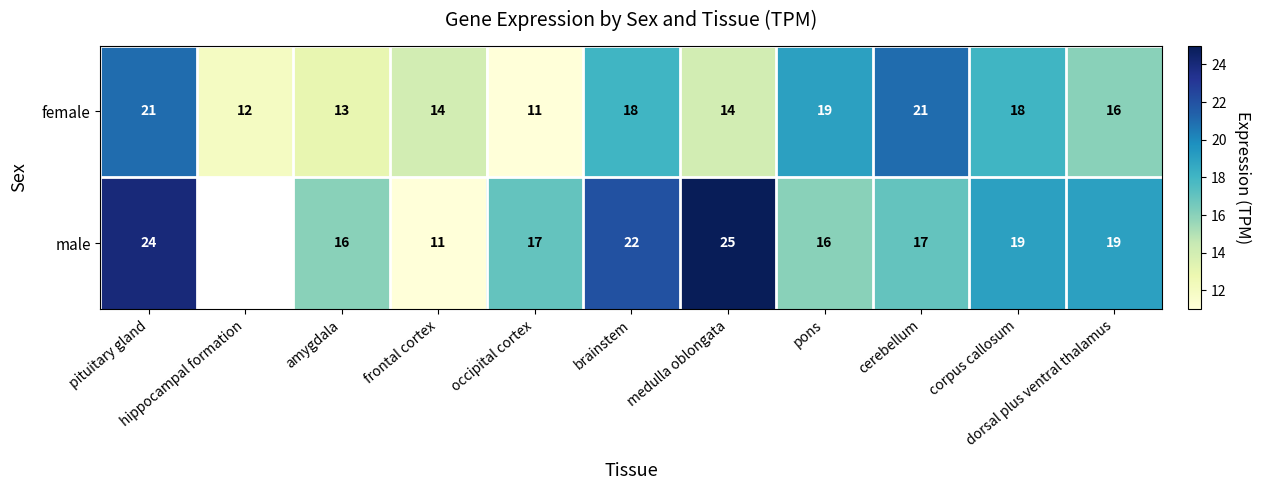

At pituitary gland, list the series in order from largest to smallest.

male, female